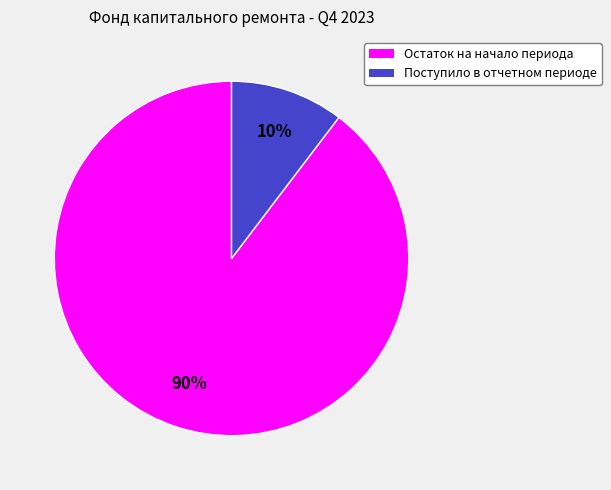

Which category has the biggest portion of the pie?

Остаток на начало периода